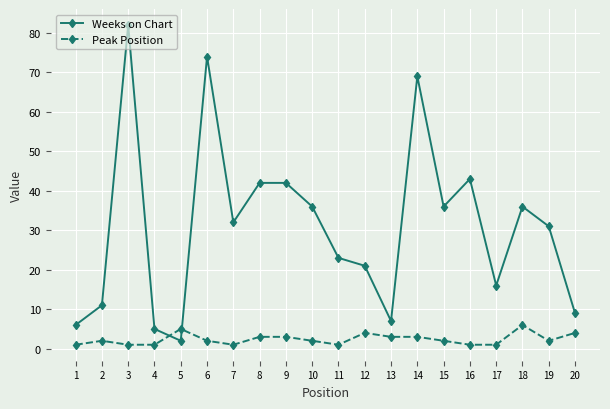

At which category does Weeks on Chart reach its first local valley?

5